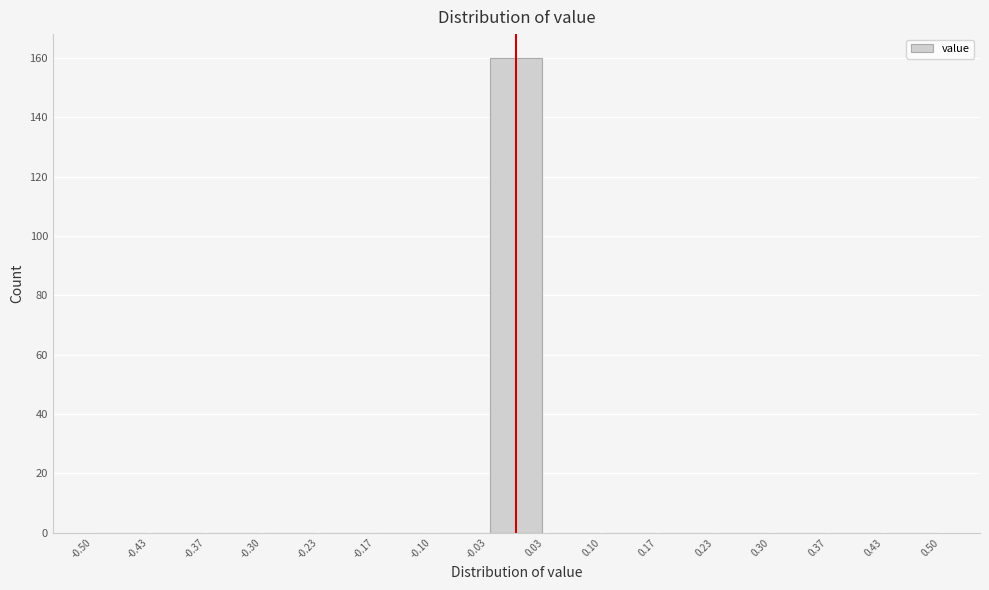

Reading left to right, list every bar in this chart as the range it spans on the x-axis followed by its height. The values are not printed on the chart, so give them approximately, as read against the axis.

-0.50 to -0.43: 0
-0.43 to -0.37: 0
-0.37 to -0.30: 0
-0.30 to -0.23: 0
-0.23 to -0.17: 0
-0.17 to -0.10: 0
-0.10 to -0.03: 0
-0.03 to 0.03: 160
0.03 to 0.10: 0
0.10 to 0.17: 0
0.17 to 0.23: 0
0.23 to 0.30: 0
0.30 to 0.37: 0
0.37 to 0.43: 0
0.43 to 0.50: 0